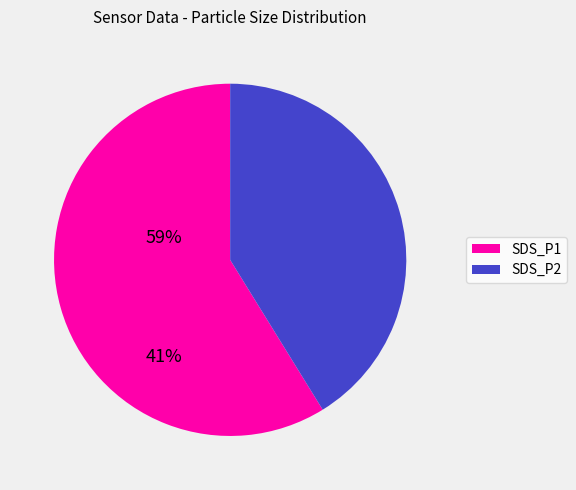

Which category has the biggest portion of the pie?

SDS_P1